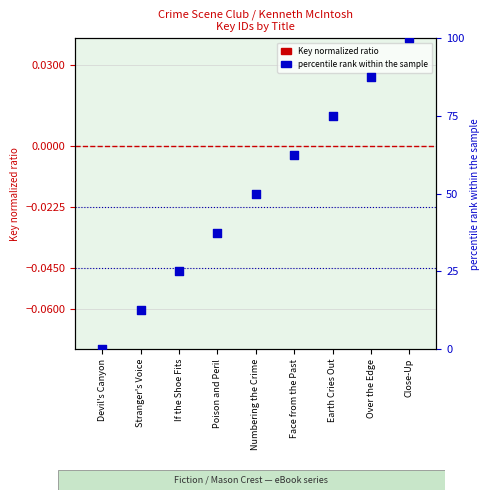

Is the value of percentile rank within the sample at Numbering the Crime greater than the value of Key normalized ratio at Devil's Canyon?

Yes